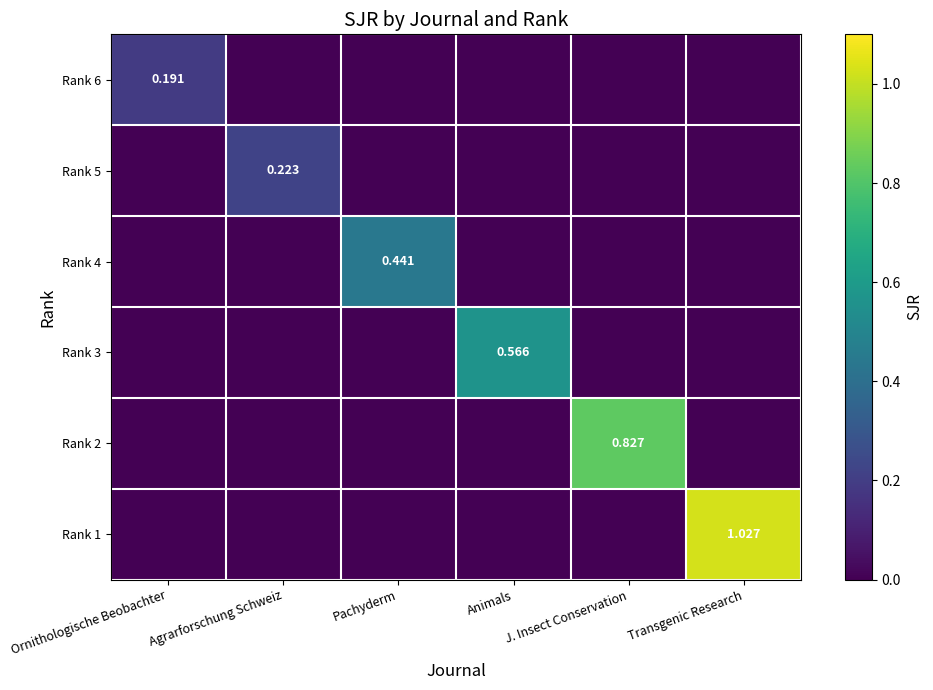

What is the maximum value shown in the chart?

1.0